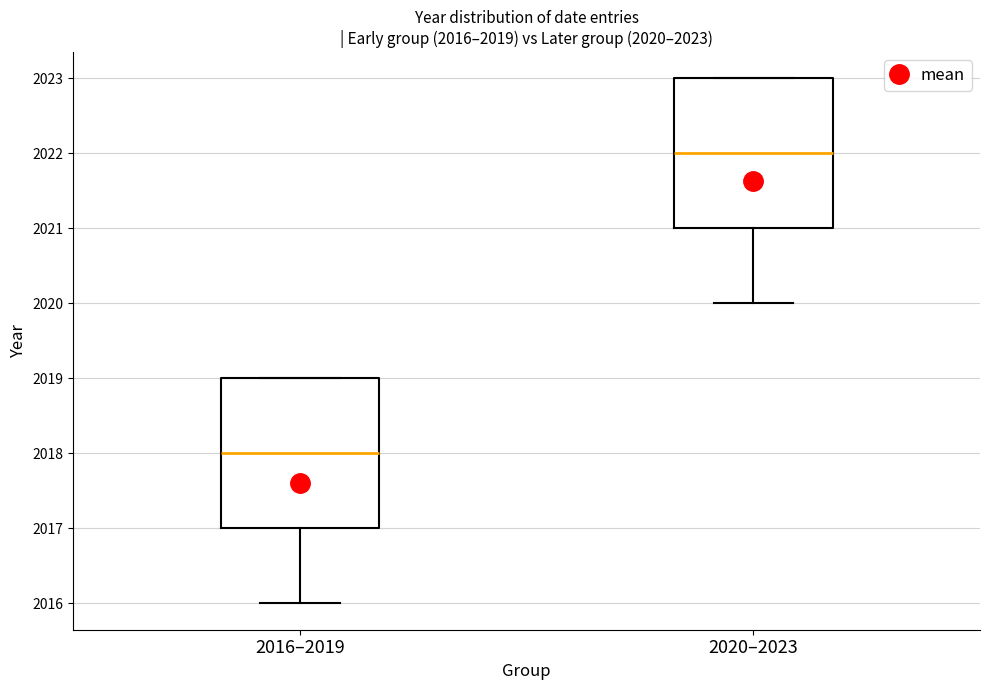

Which box's median line is the lowest?

2016–2019